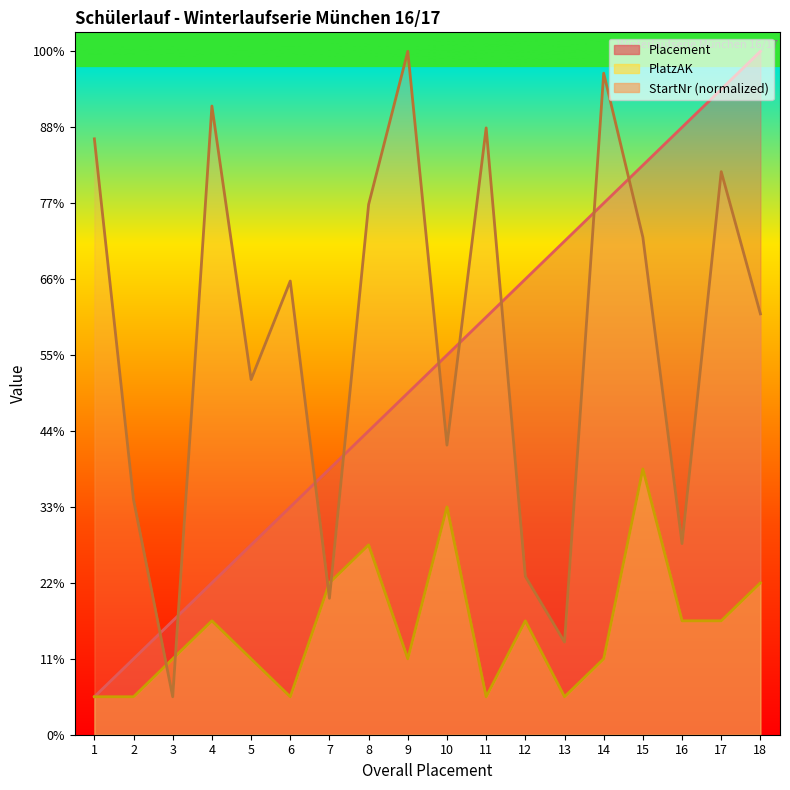

True or false: PlatzAK and Placement cross at least once.

False